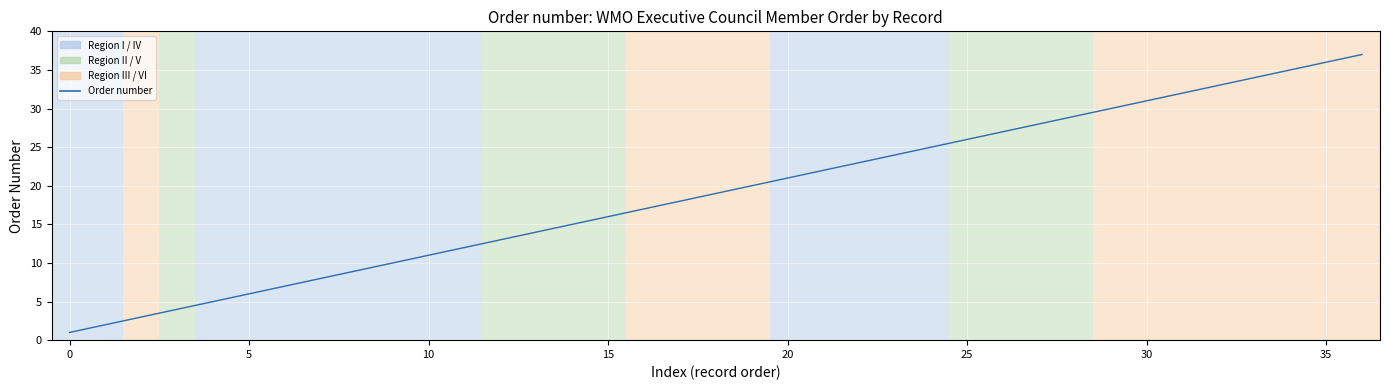

What is the minimum value shown in the chart?

1